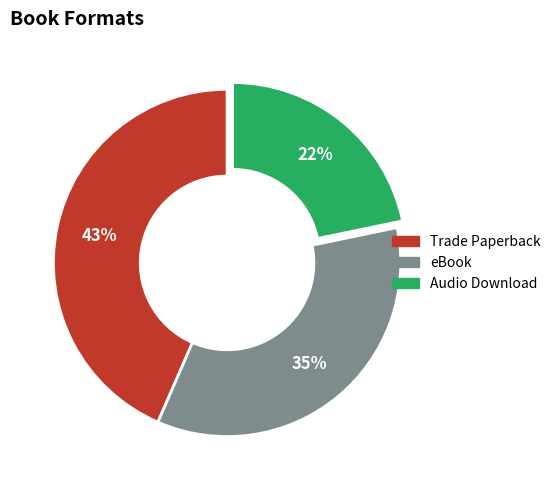

What is the smallest slice in the pie chart?

Audio Download